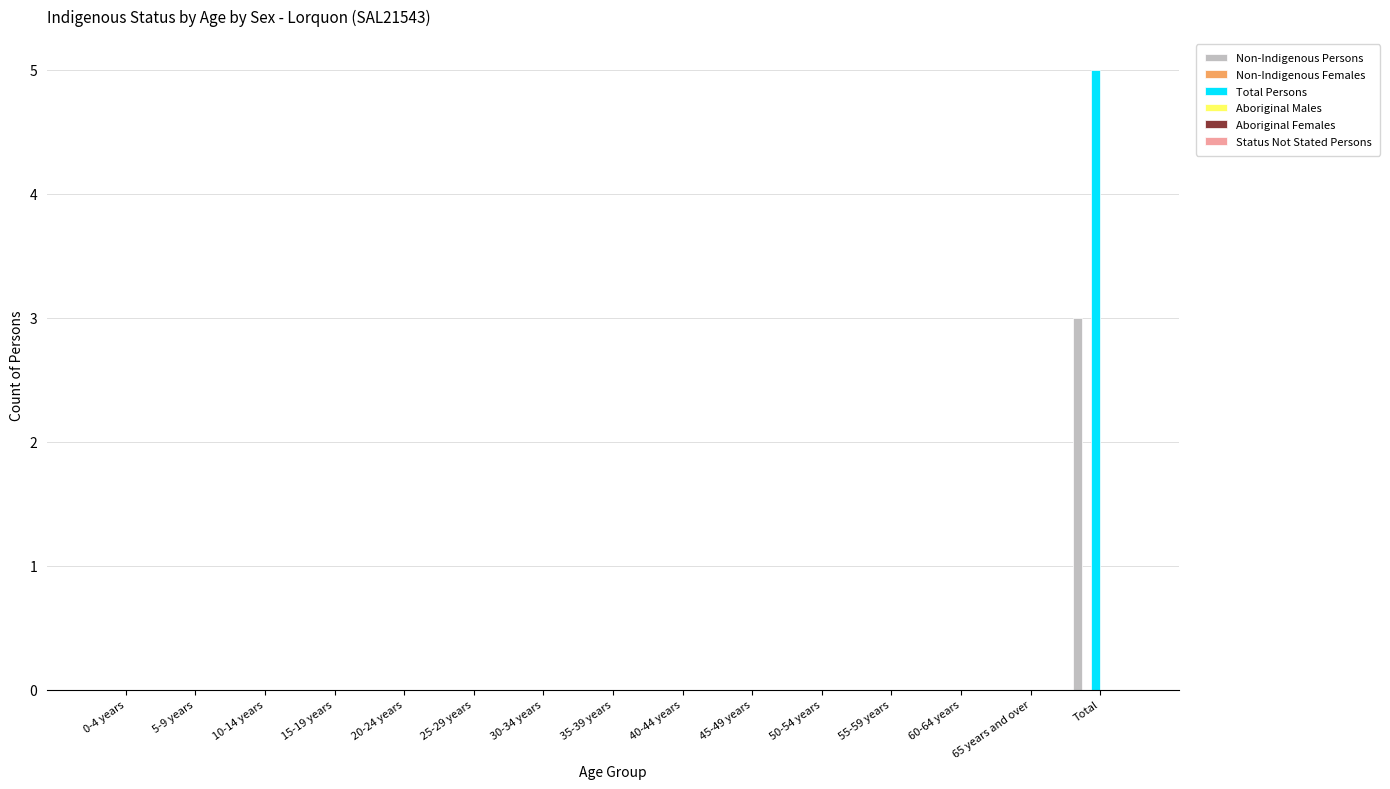

How many categories are shown in the chart?

15